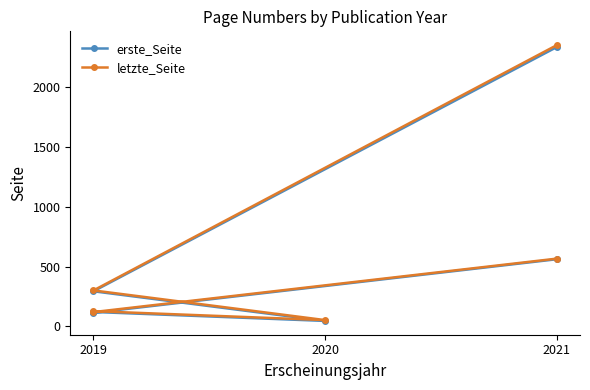

What are all the series names shown in the legend?

erste_Seite, letzte_Seite